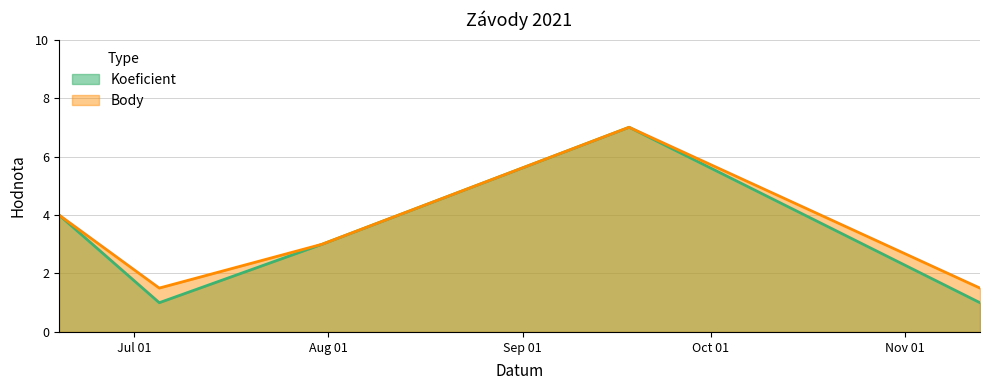

Between 2021-06-19 and 2021-07-05, which series saw the biggest shift?

Koeficient